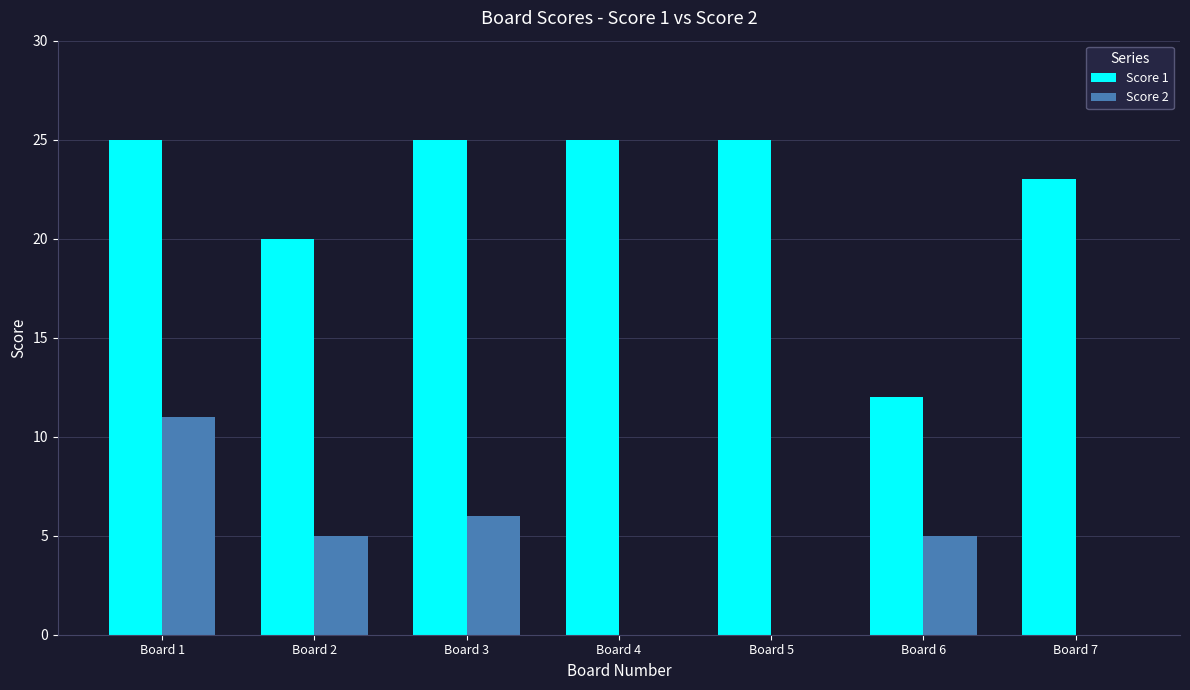

Does the chart contain stacked bars?

No